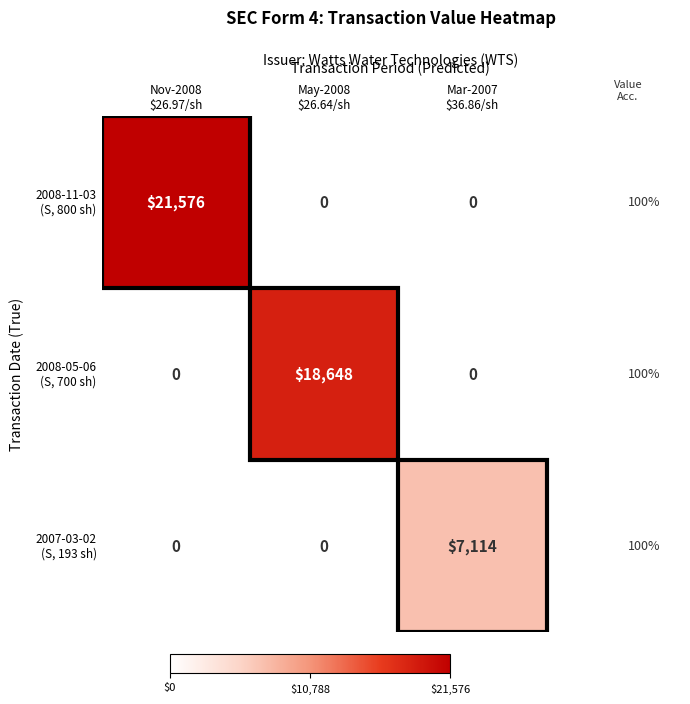

At how many categories does at least one series exceed 6010?

3